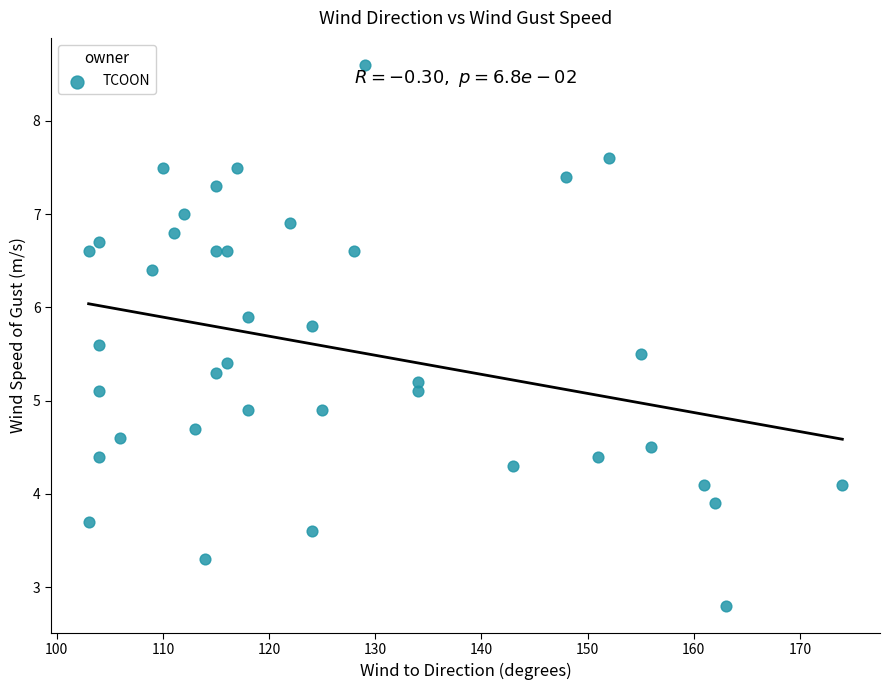

What is the range of Y values (max minus min)?

5.8